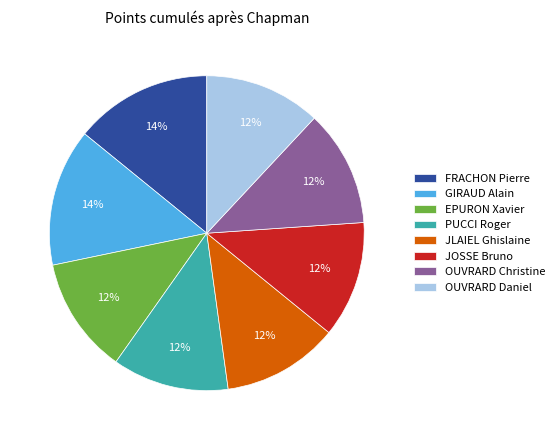

Count the number of slices in the pie.

8